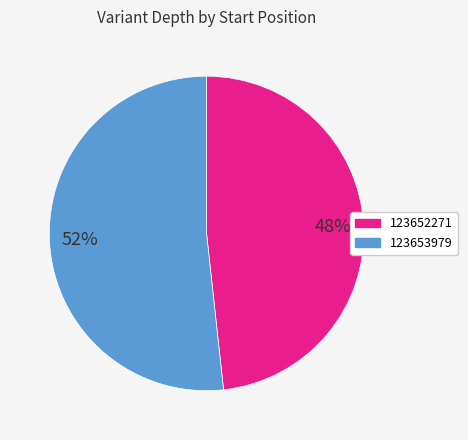

Which category has the biggest portion of the pie?

123653979